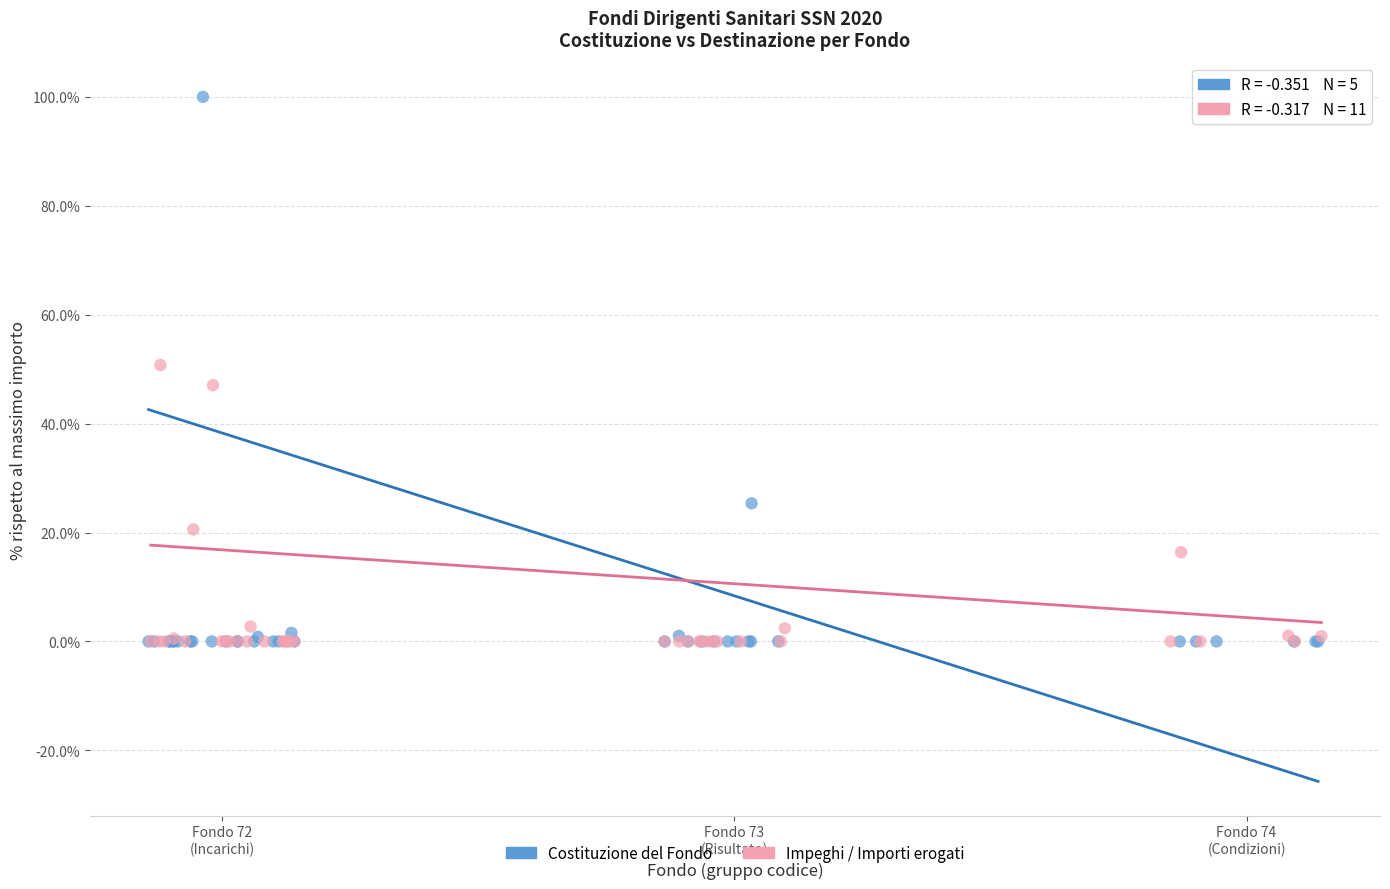

Which series contains the highest Y value?

Costituzione del Fondo